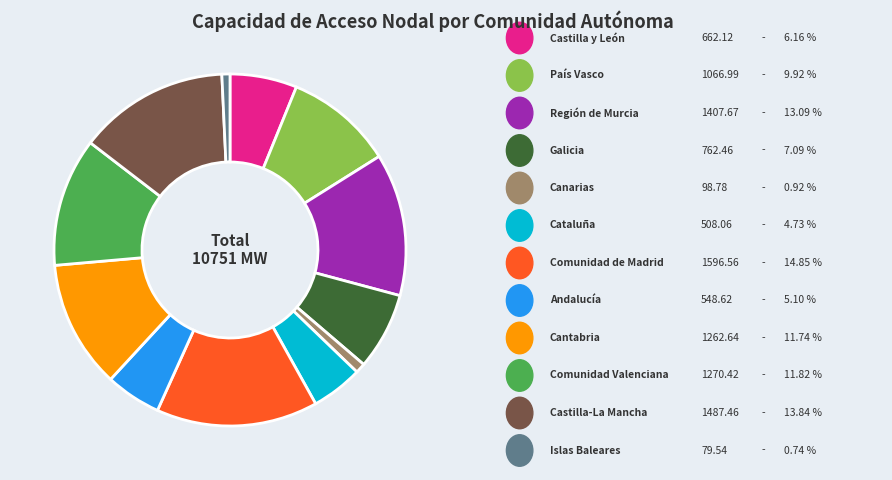

Does any single category account for the majority?

No